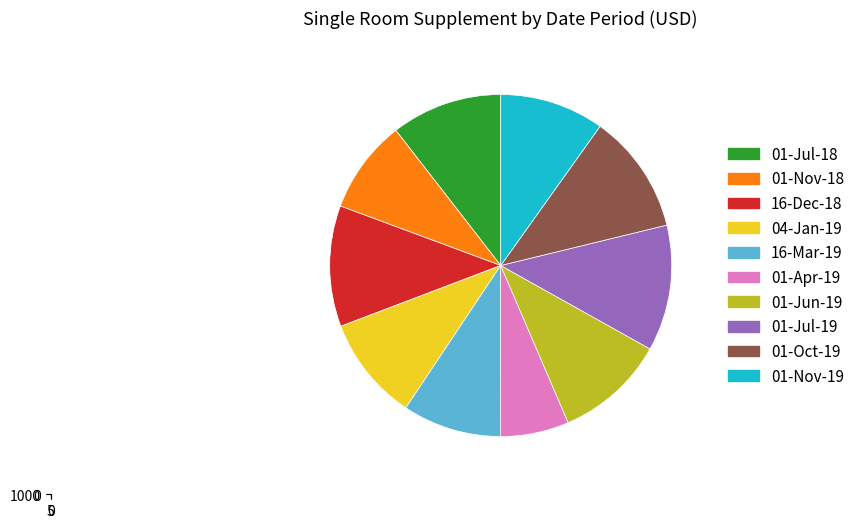

Do 16-Mar-19 and 01-Apr-19 together represent more than half of the pie?

No